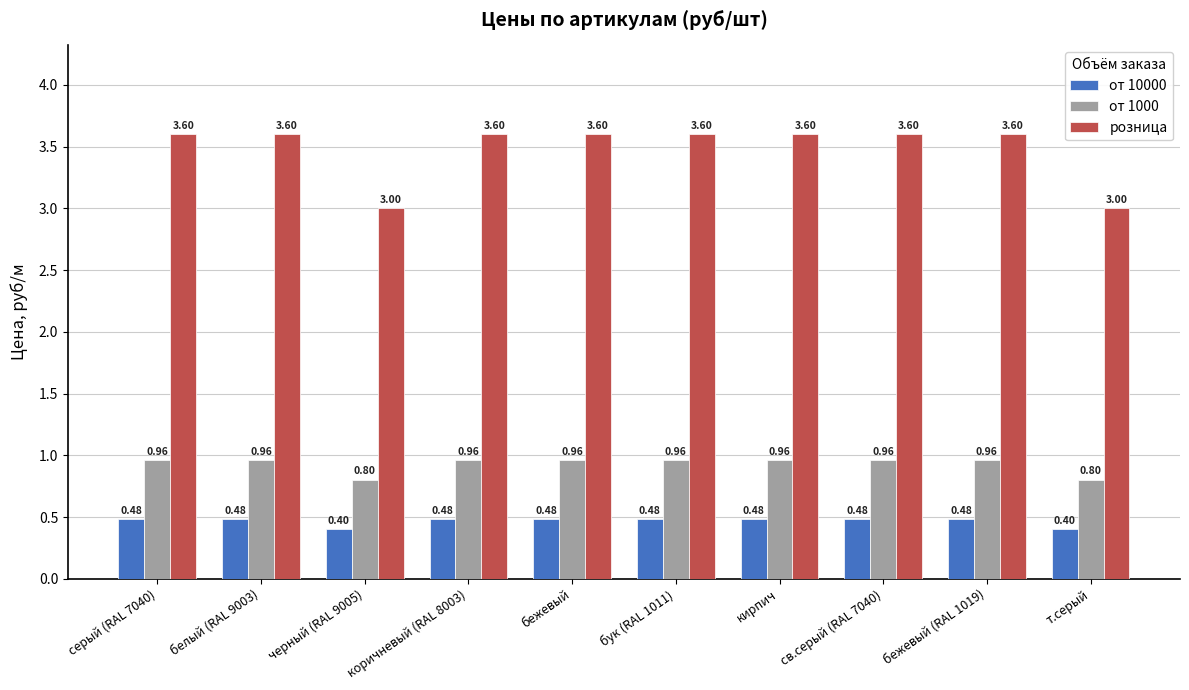

What is the total value across all series at черный (RAL 9005)?

4.2